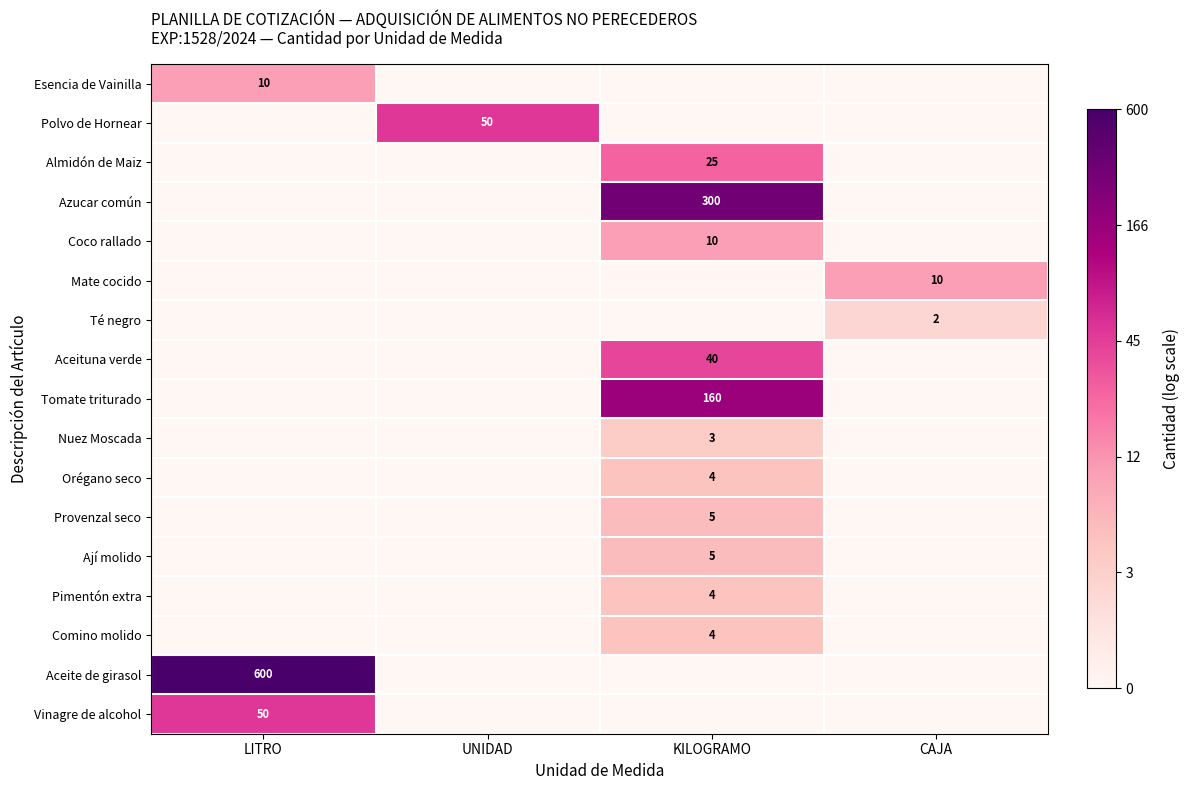

At which category is the sum across all series the highest?

KILOGRAMO